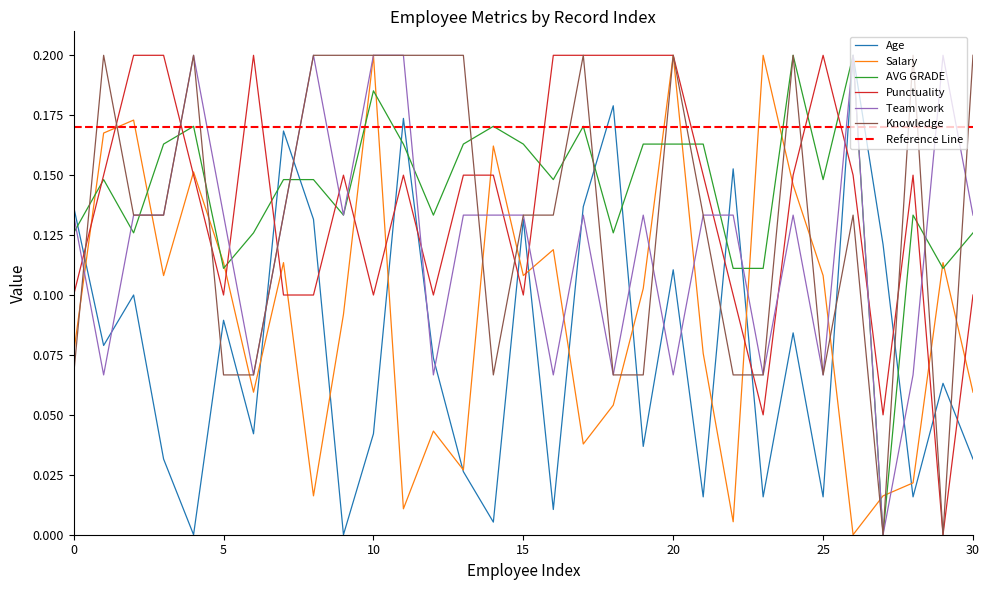

Is it true that Salary equals 0.3 at 20?

False